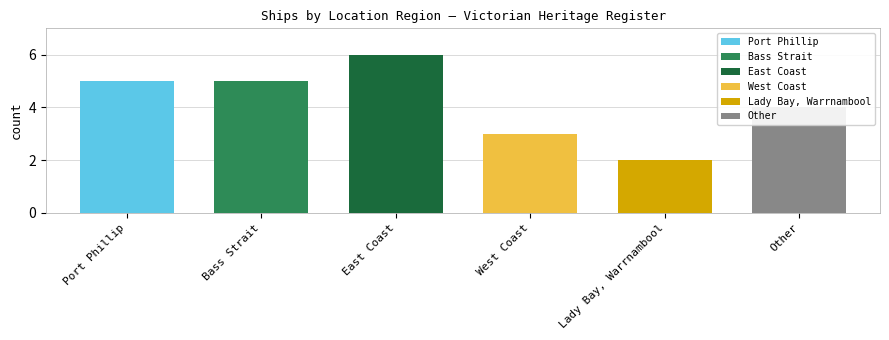

Reading left to right, list all the values displayed in this chart.

Port Phillip=5	Bass Strait=5	East Coast=6	West Coast=3	Lady Bay, Warrnambool=2	Other=4